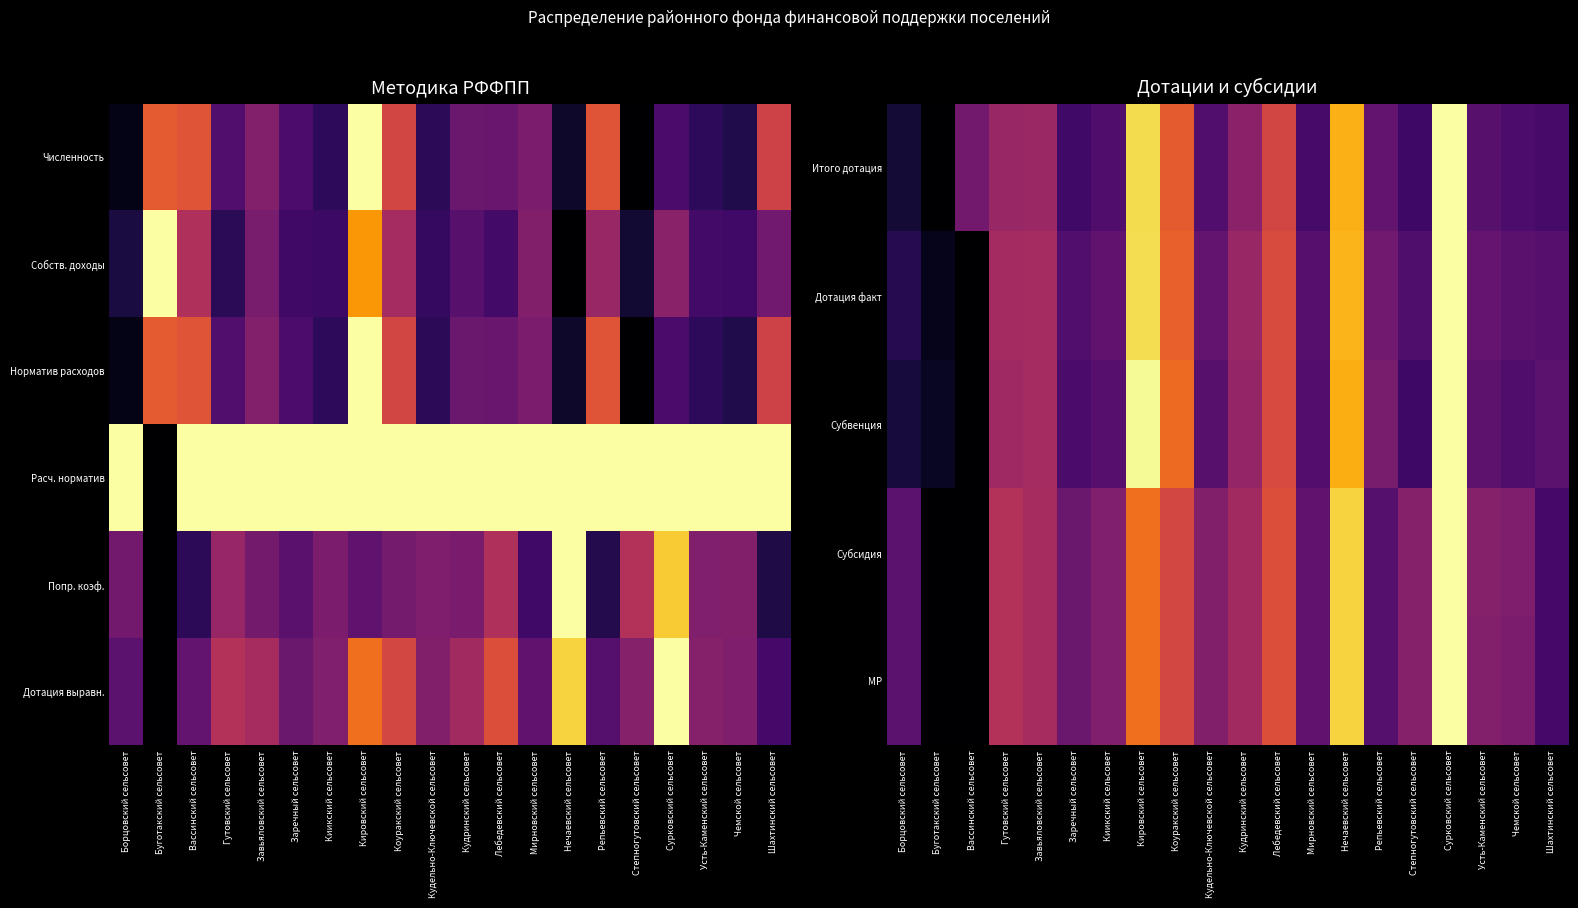

At which label is Итого дотация closest to 0?

Буготакский сельсовет